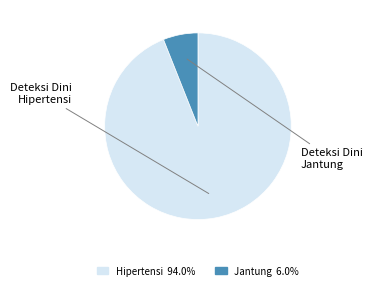

How many segments does this pie chart have?

2